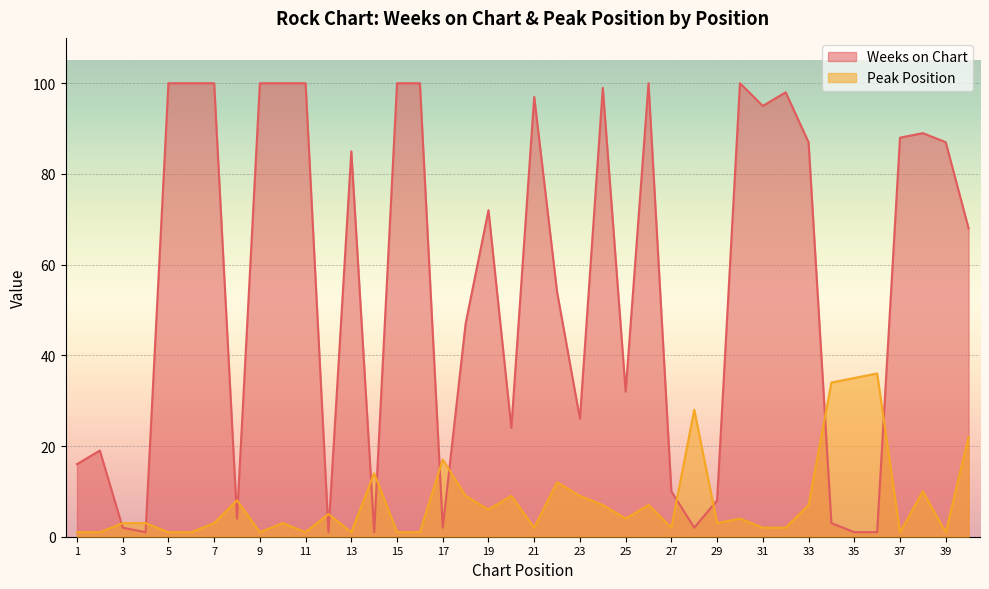

Rank the series by their average value, from highest to lowest.

Weeks on Chart, Peak Position